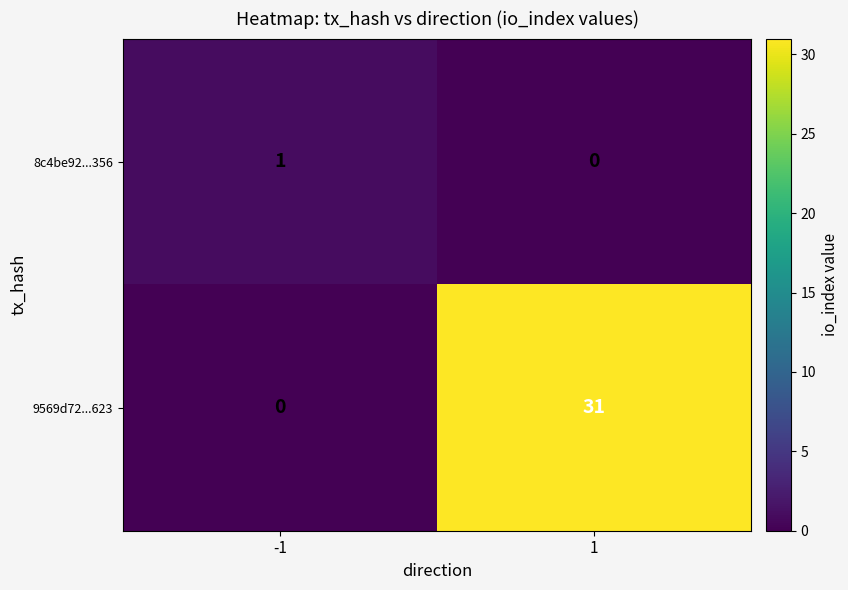

Reading left to right, list all the values displayed in this chart.

8c4be92...356: 1	0
9569d72...623: 0	31